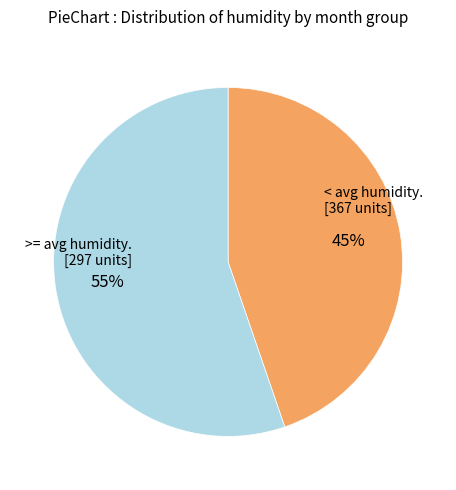

To the nearest percent, what is the average slice percentage?

50%